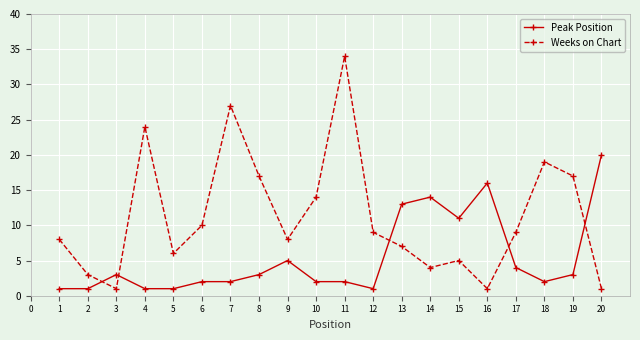

True or false: Peak Position has more than 0 points higher than both neighbors.

True